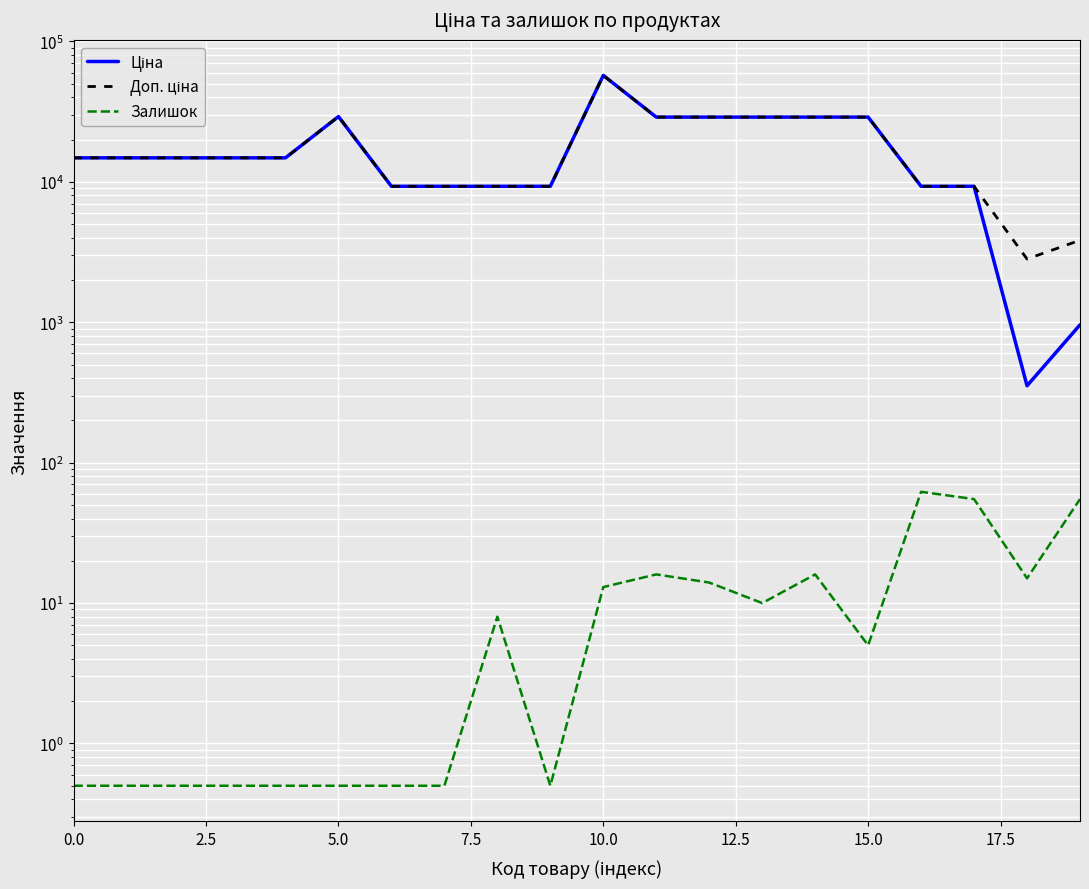

Between 9 and 13, which series saw the biggest shift?

Ціна